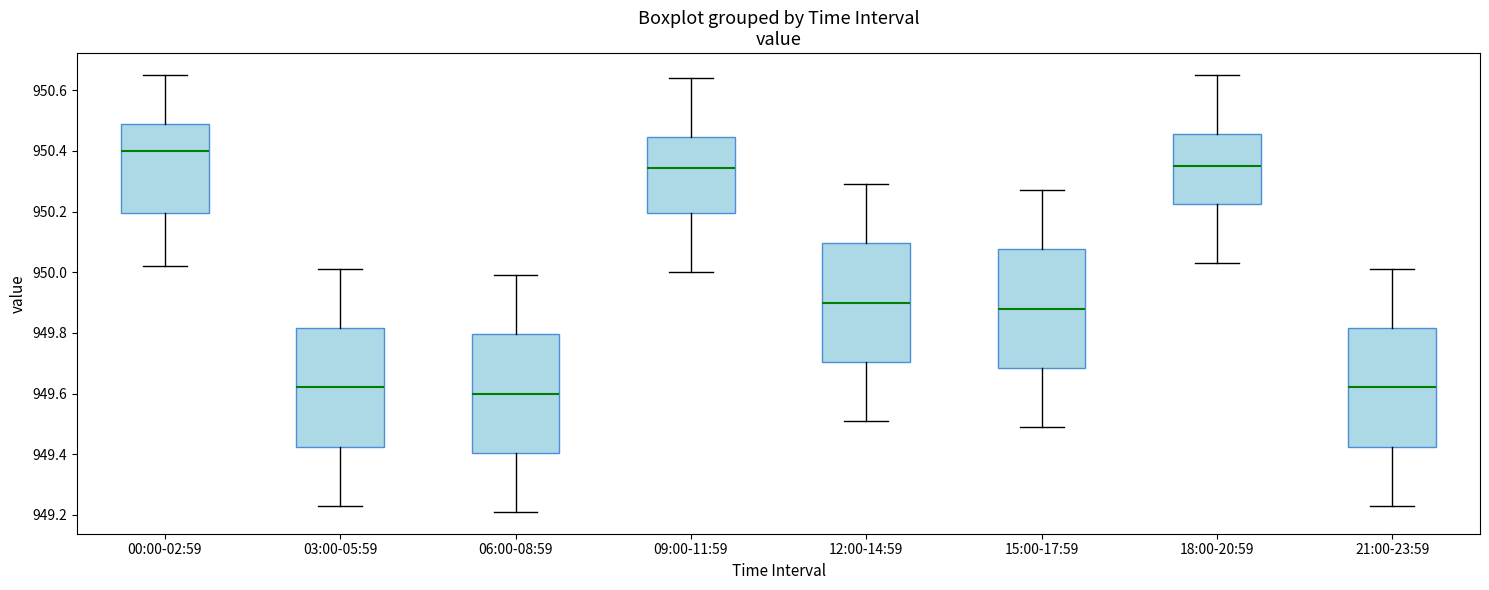

Where does the median line of the box for 09:00-11:59 sit on the y-axis? The values are not printed on the chart, so give them approximately, as read against the axis.

950.34